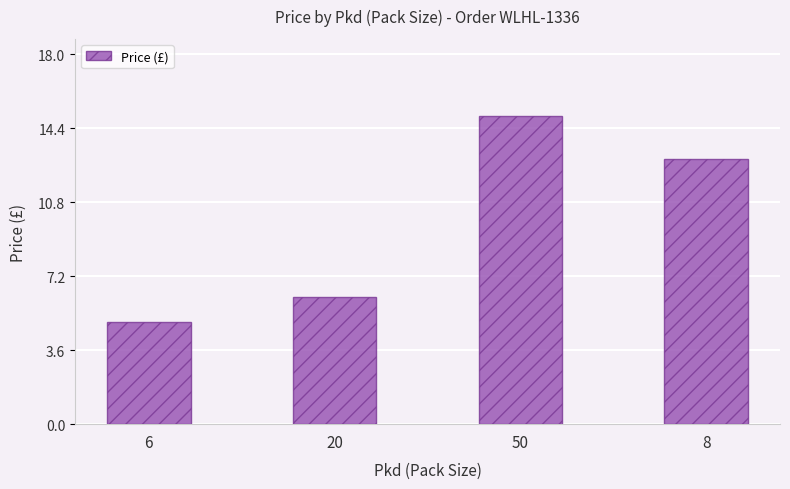

What is the difference between the values at 8 and 50?

2.1